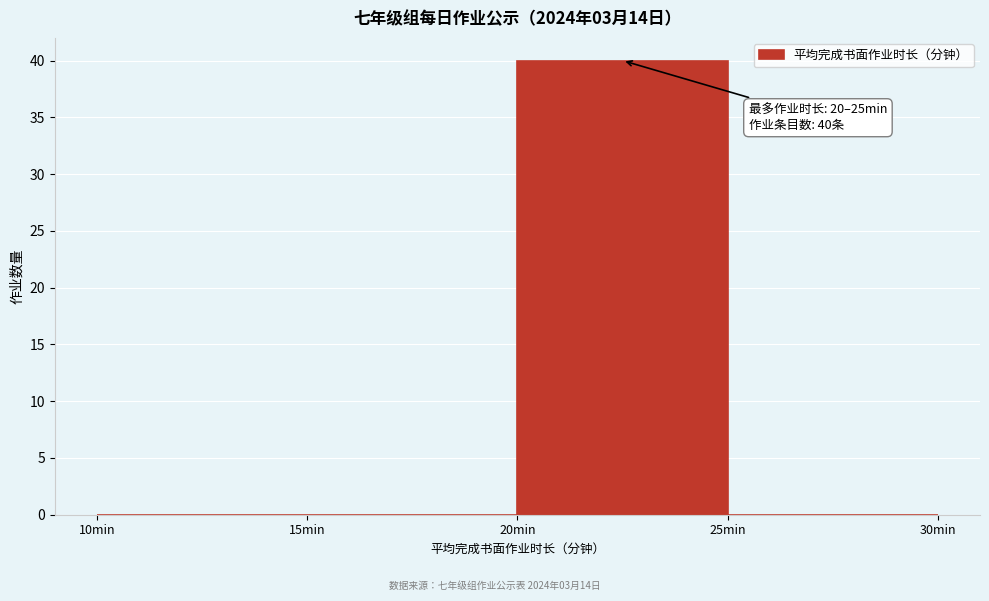

Which range on the x-axis has the tallest bar?

20 to 25